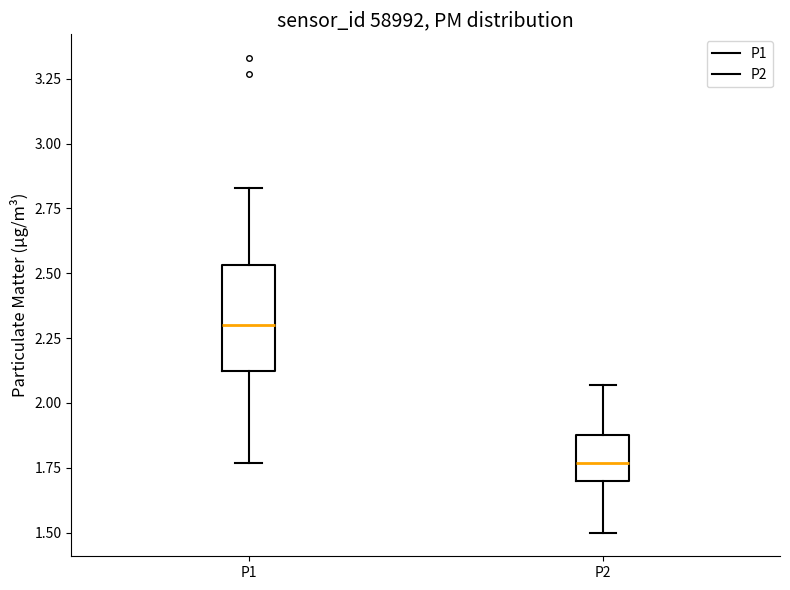

Which box is the tallest, from its lower edge to its upper edge?

P1